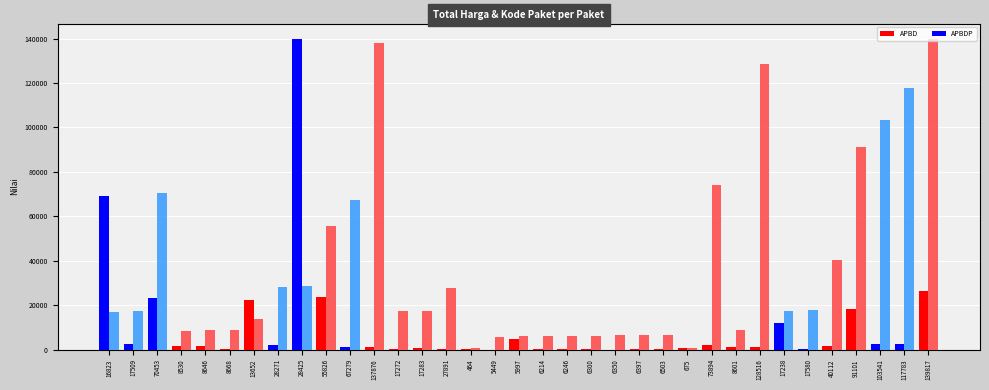

What is the total value across all series at 5997?

10772.1